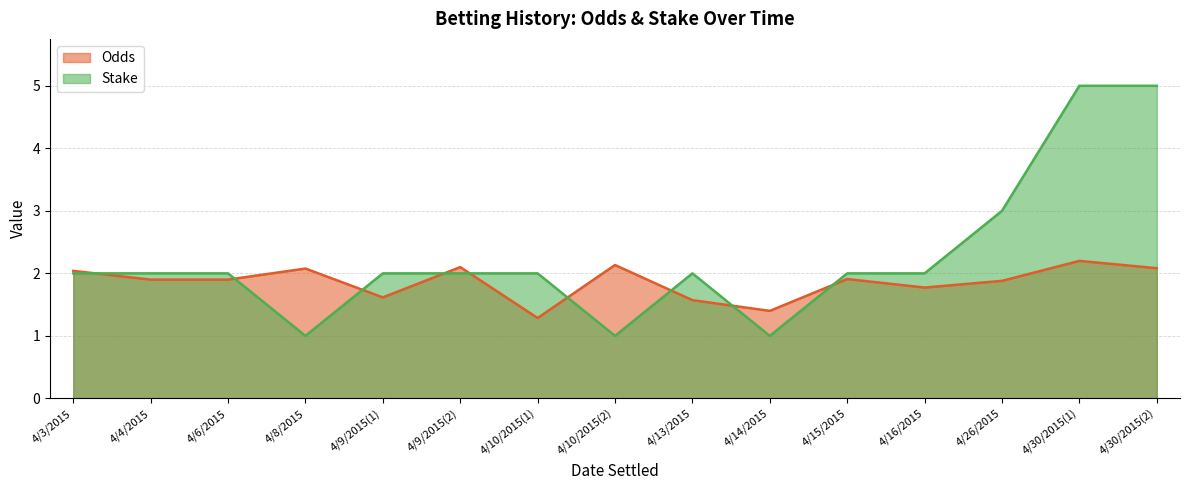

True or false: Odds has a value of 0.7 at 4/10/2015(1).

False